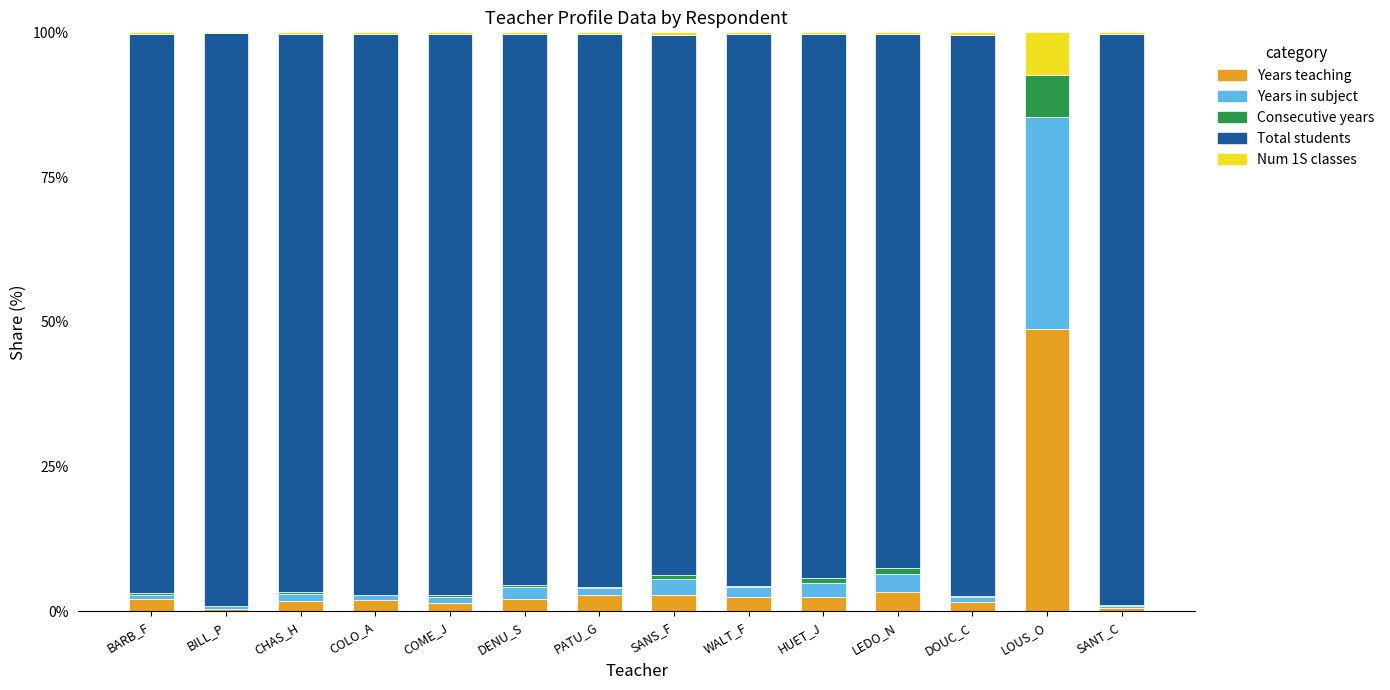

What is the highest value of the Years teaching series?

48.8